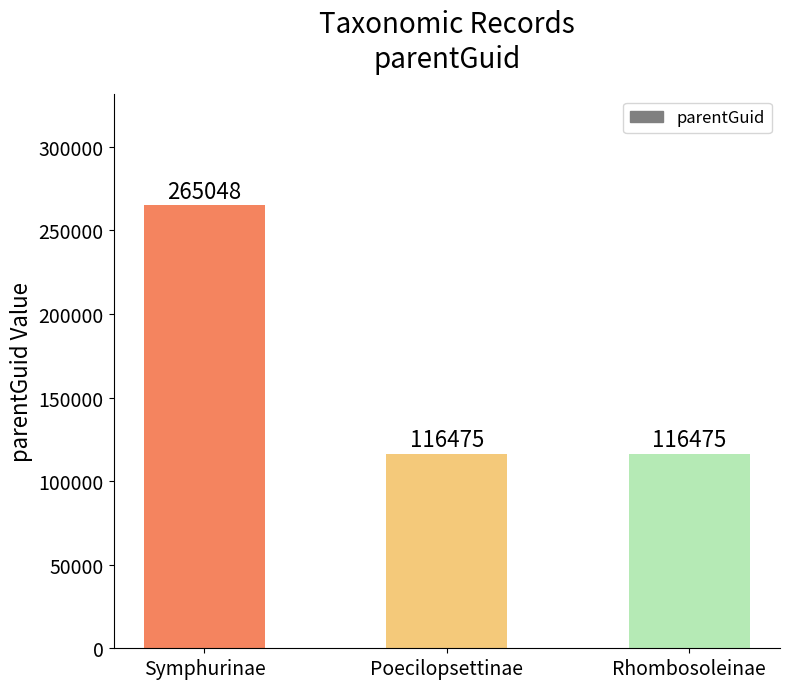

Approximately how many times larger is the value at Poecilopsettinae compared to Rhombosoleinae?

1.0